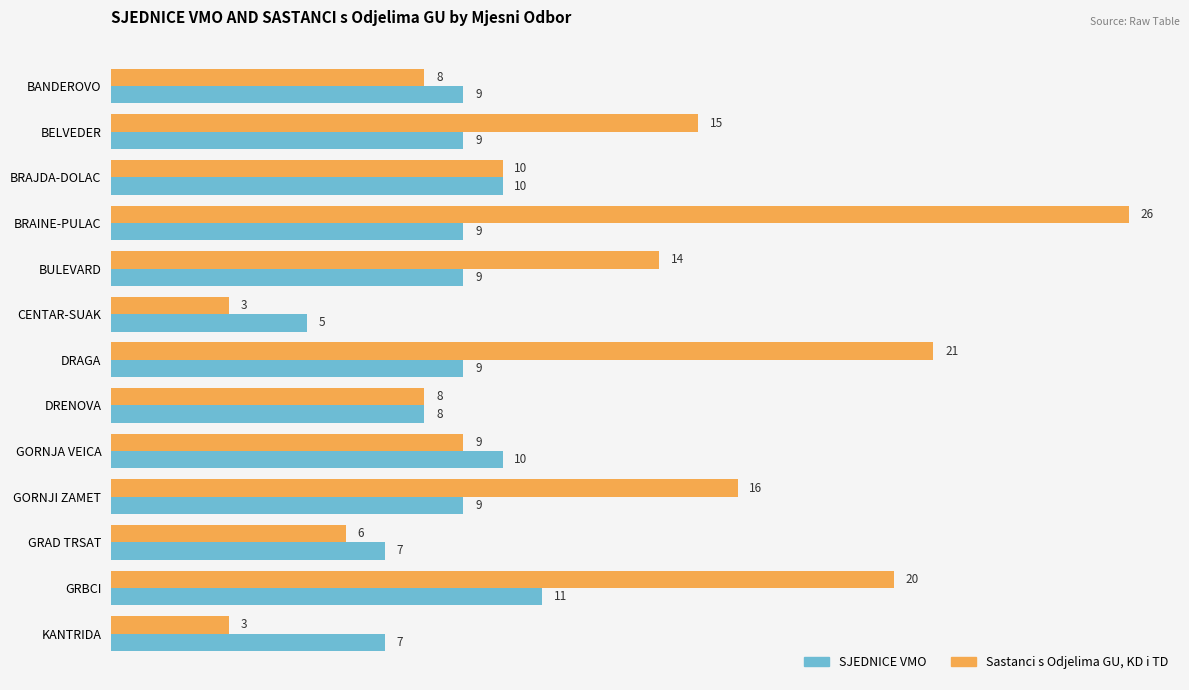

How many data points in SJEDNICE VMO are less than 9?

4